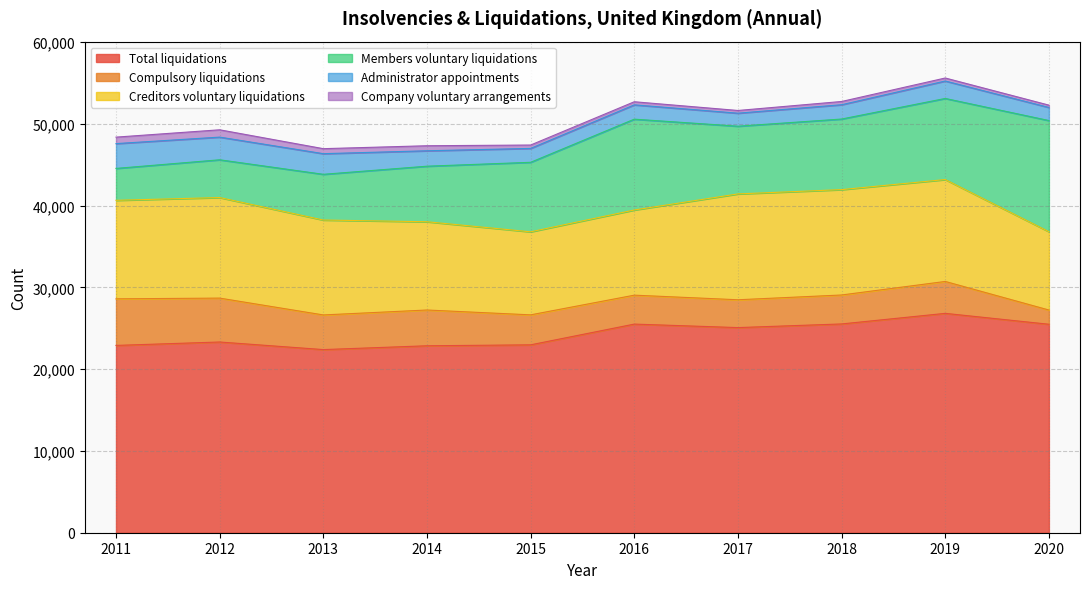

How many Members voluntary liquidations values are between 5589 and 9916?

6